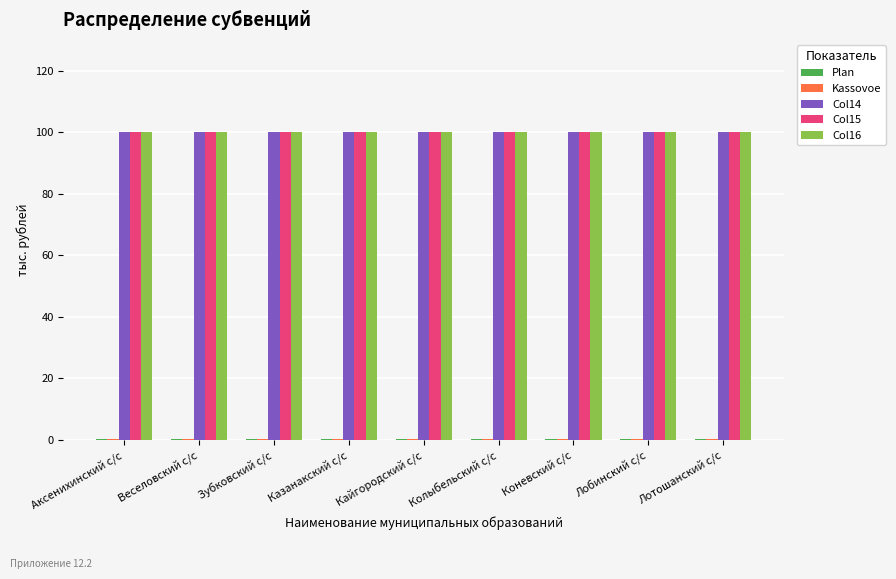

True or false: Col15 has a value of 100.0 at Коневский с/с.

True